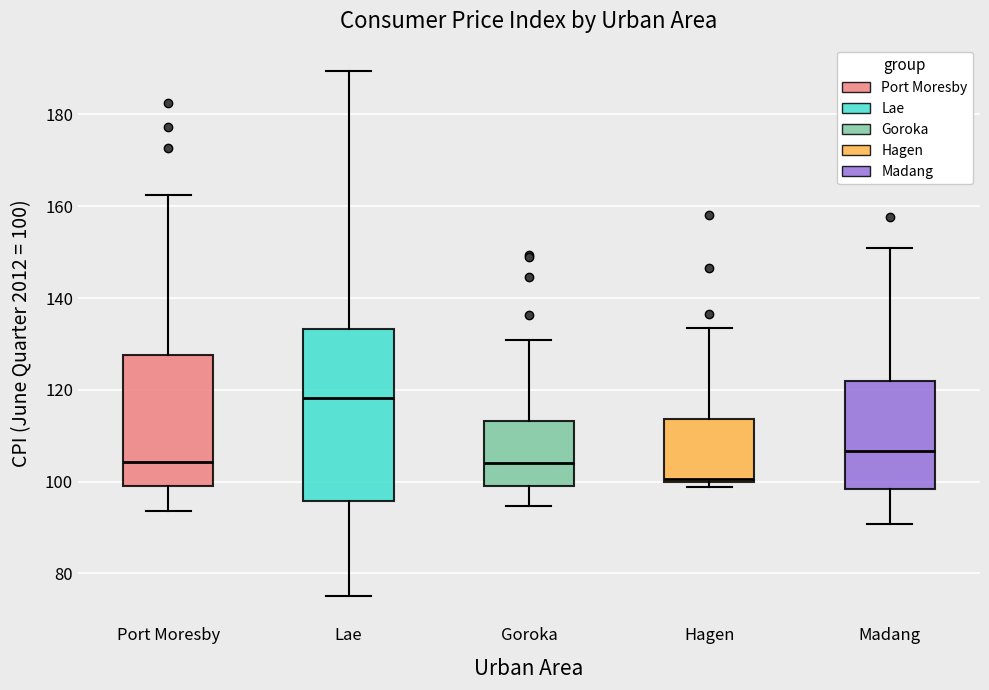

Which box has the highest median line?

Lae